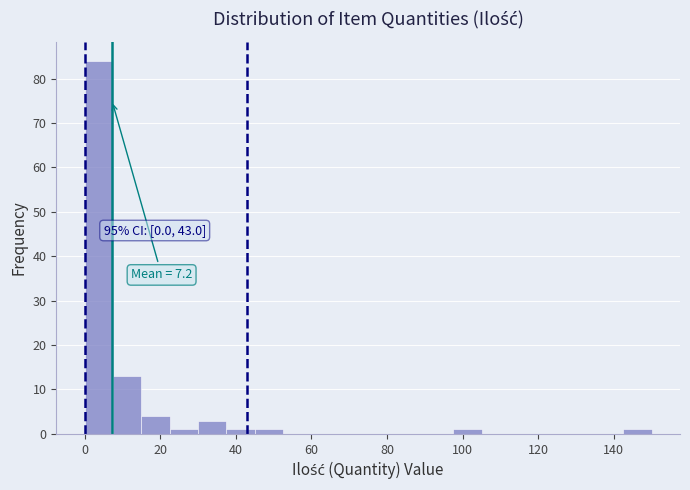

Around what value on the x-axis is the tallest bar? Give the approximate position of its centre, as read against the axis.

4